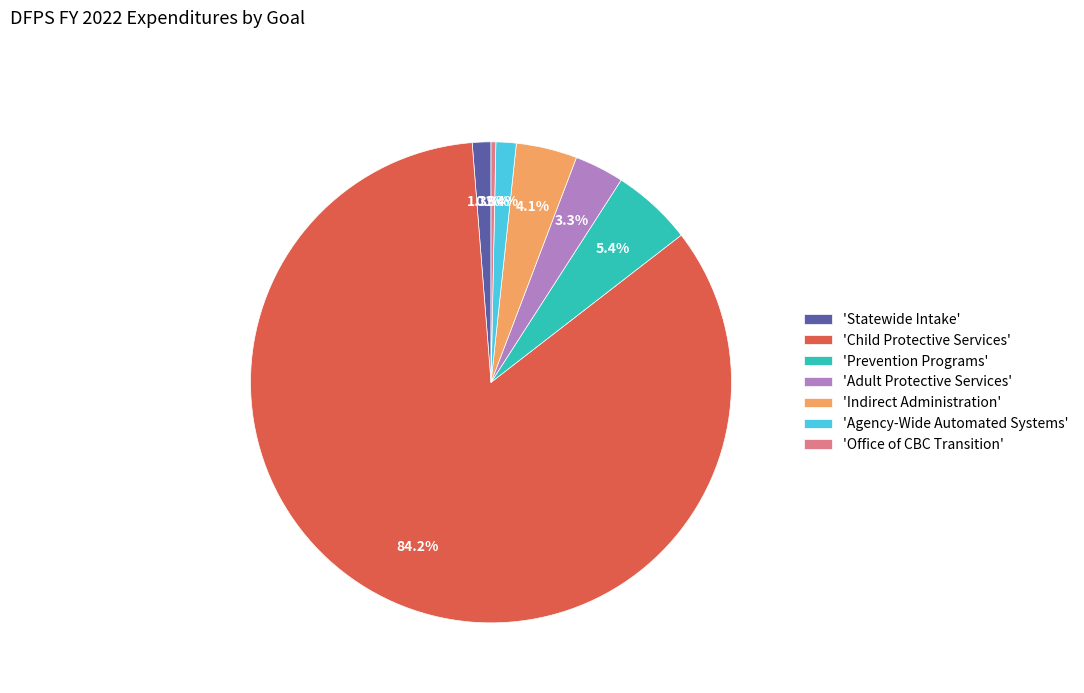

Approximately how many times larger is the value at 'Statewide Intake' compared to 'Adult Protective Services'?

0.4